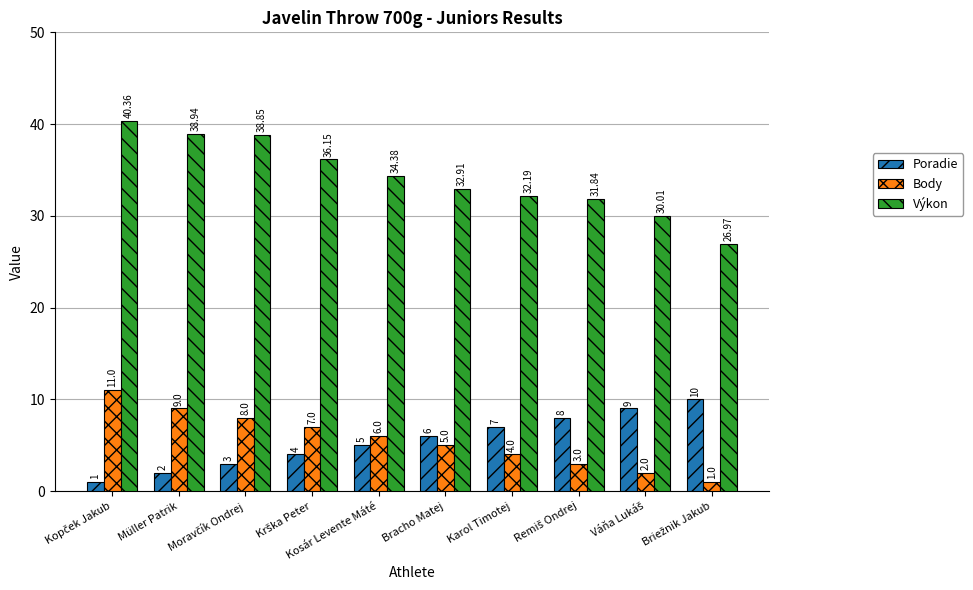

What is the difference between the maximum and minimum values in the Poradie series?

9.0